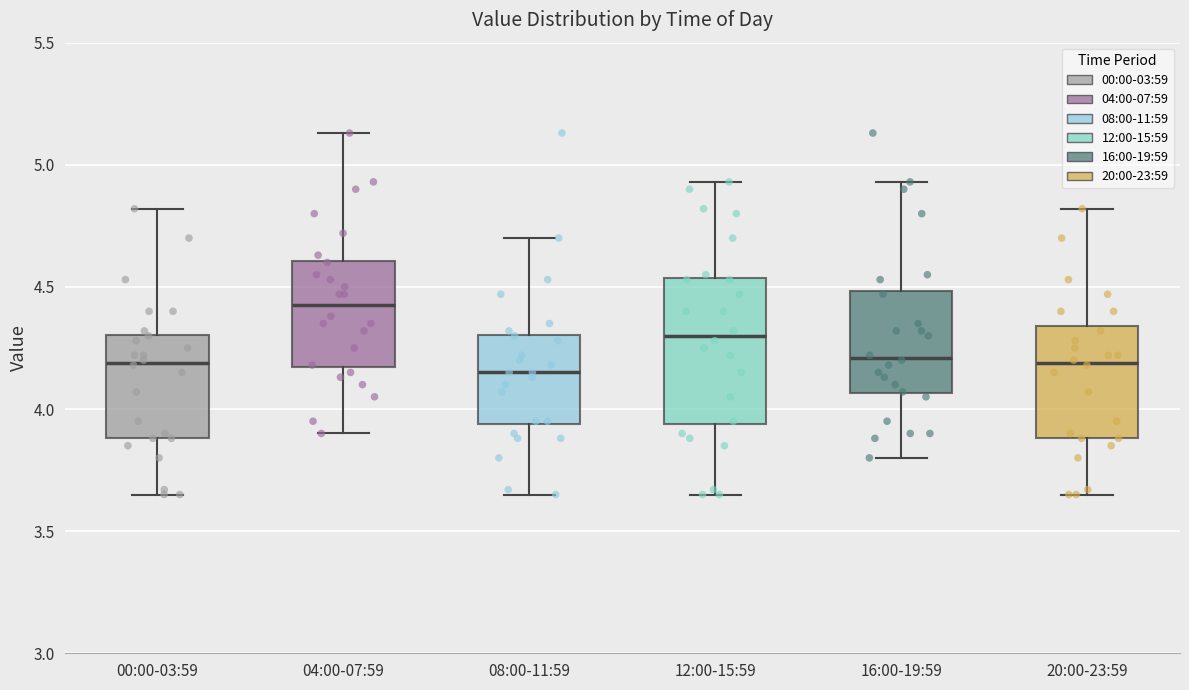

Which box's median line is the highest?

04:00-07:59